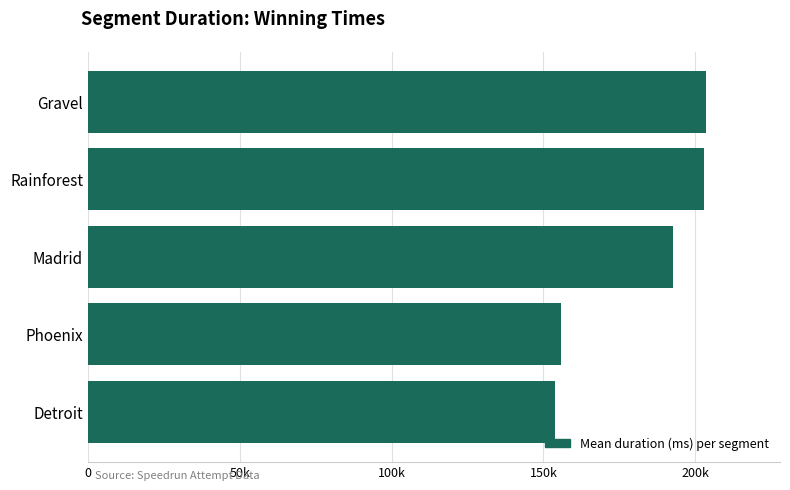

Does the chart contain any negative values?

No